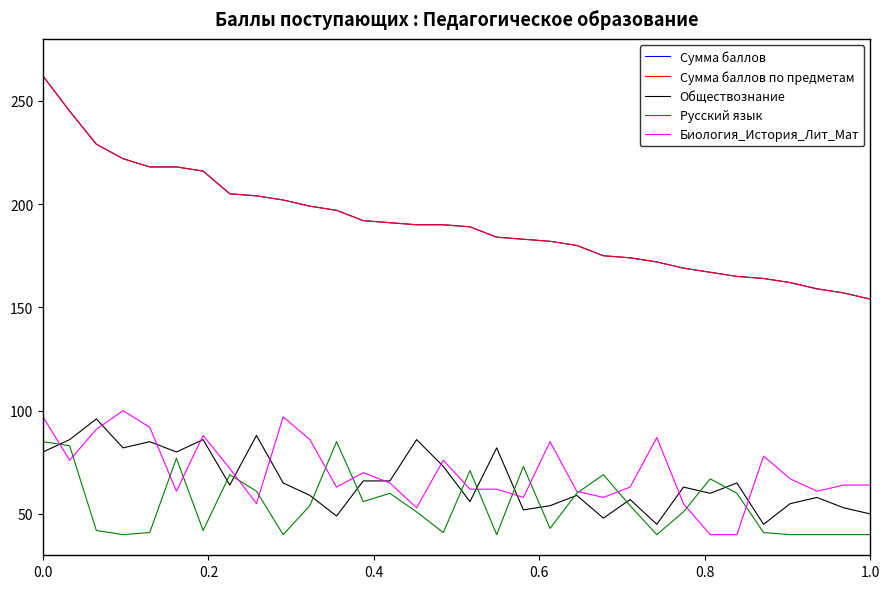

Does the chart display data point markers on the line(s)?

No